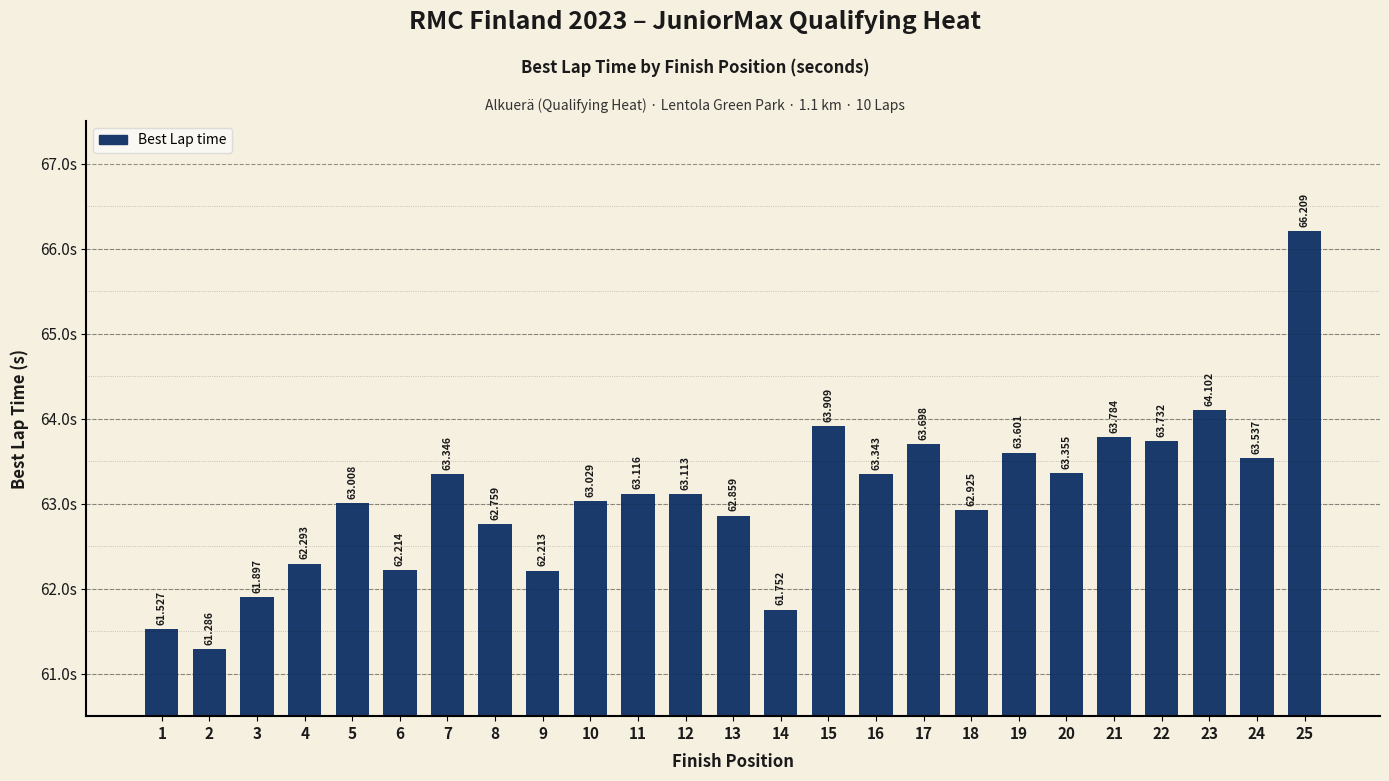

Approximately how many times larger is the value at 7 compared to 2?

1.0